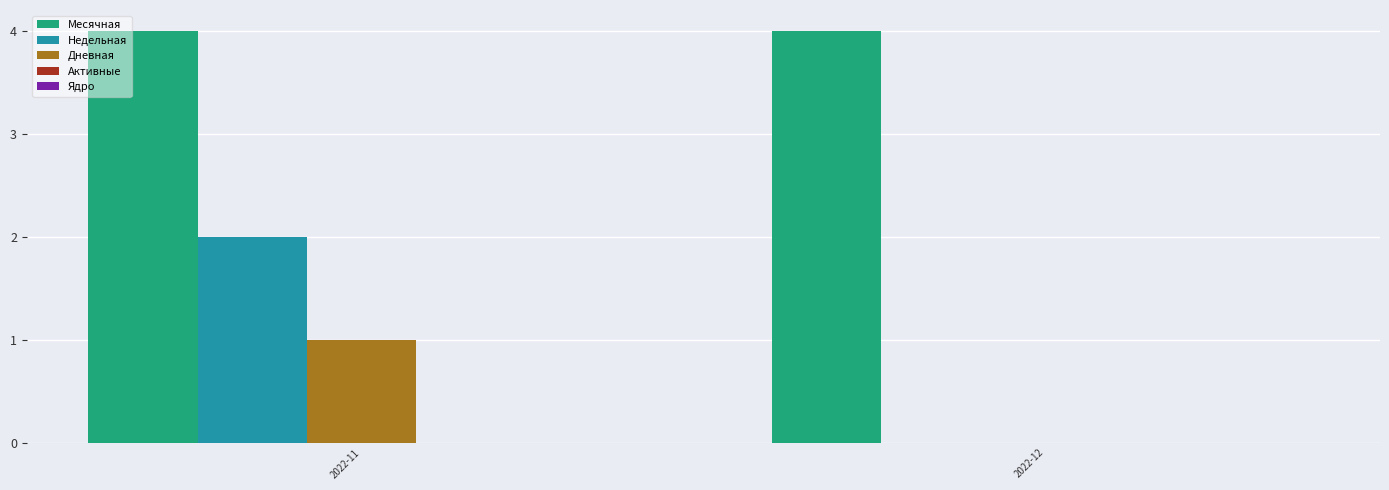

What is the difference between the Дневная values at 2022-12 and 2022-11?

1